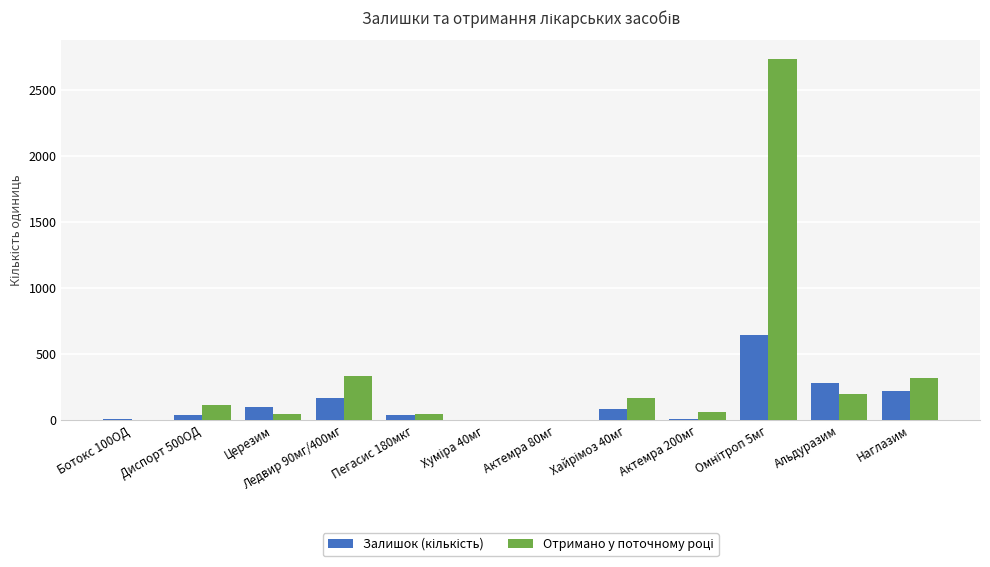

What is the total value across all series at Наглазим?

548